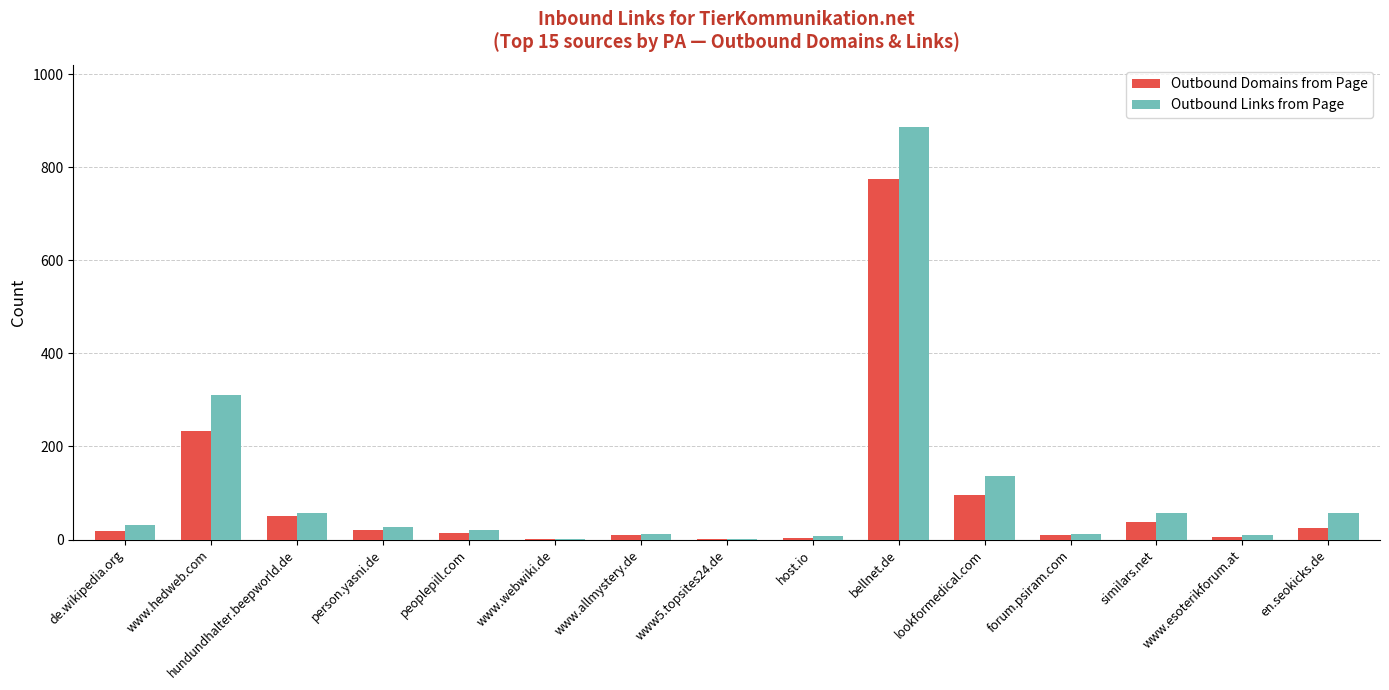

At which category is the sum across all series the highest?

bellnet.de